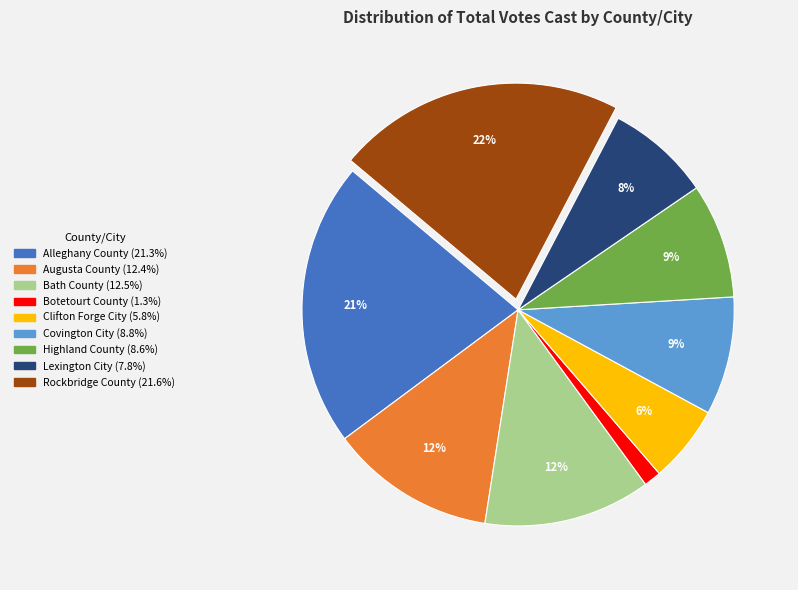

How many segments does this pie chart have?

9